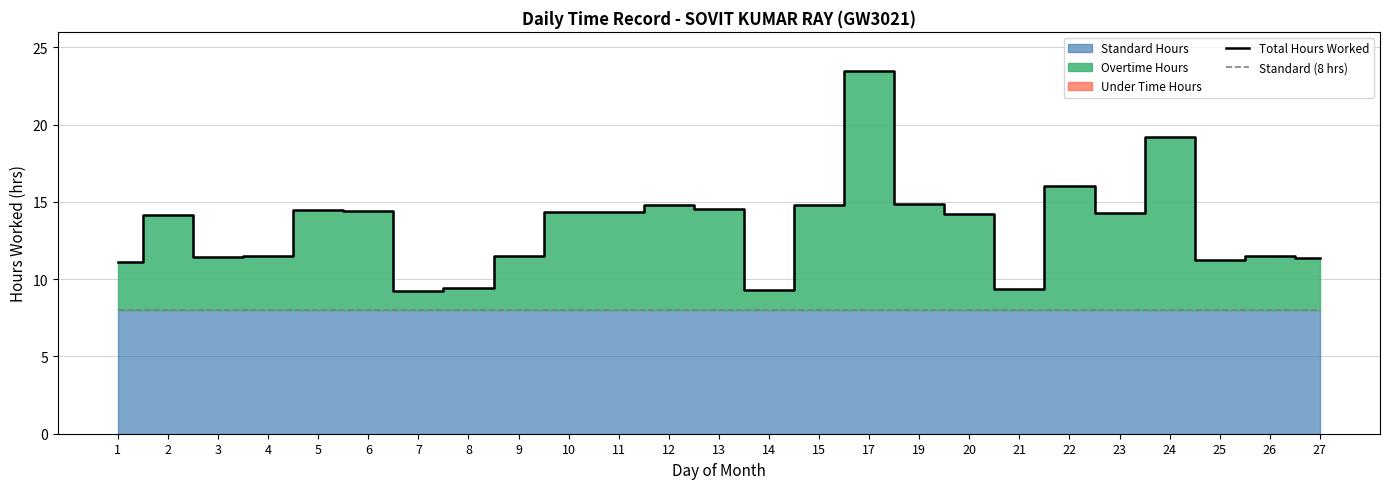

What is the maximum value for Standard (8 hrs)?

8.0